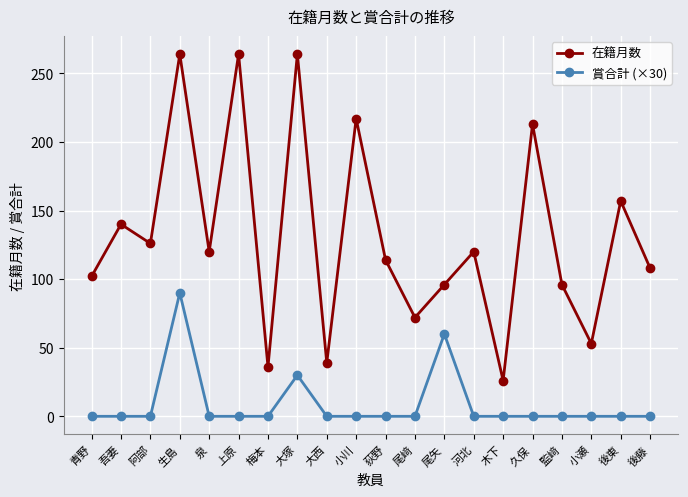

What is the average value of the 賞合計 (×30) series?

9